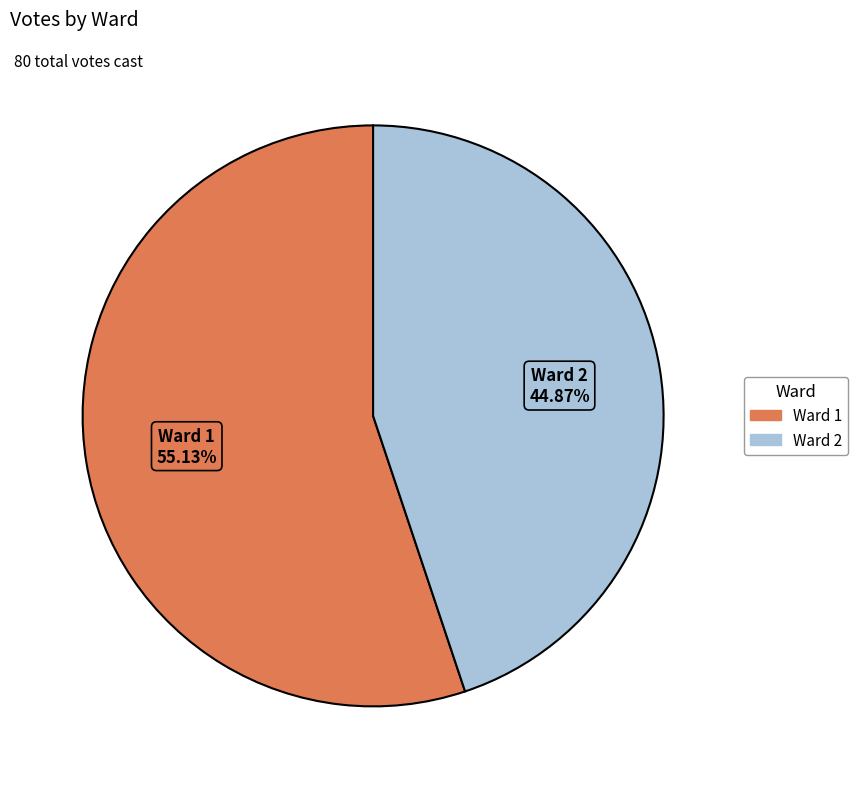

To the nearest percent, what is the average slice percentage?

50%